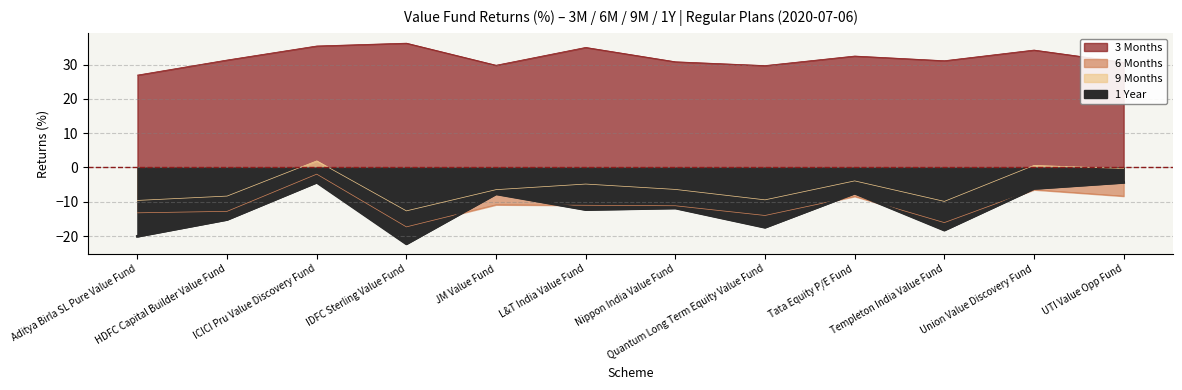

Read the 6 Months value at Quantum Long Term Equity Value Fund.

-14.0